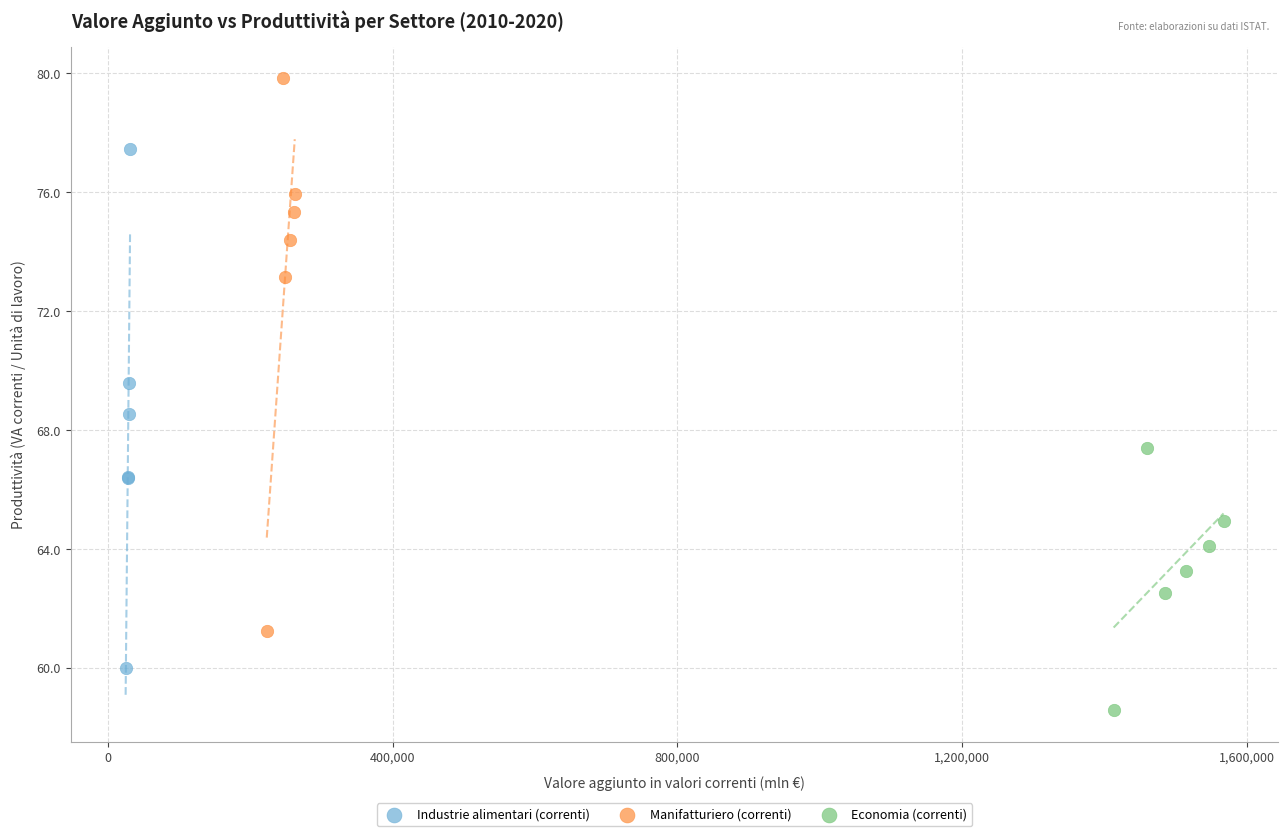

Which series has the largest Y range (max minus min)?

Manifatturiero (correnti)